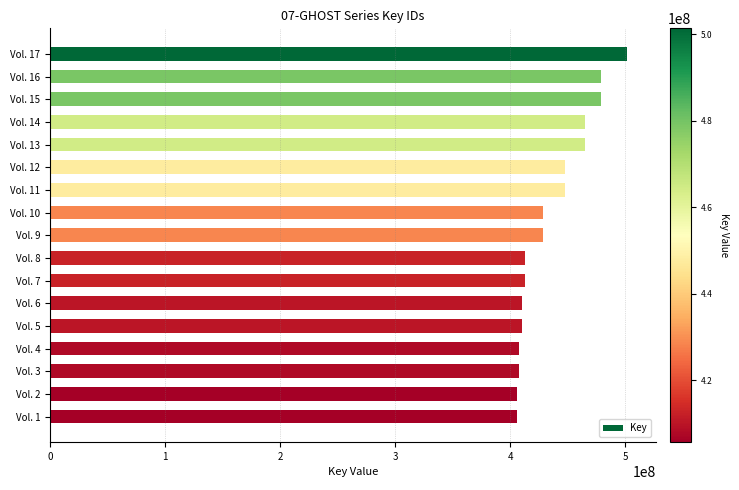

Which has a higher value, Vol. 4 or Vol. 9?

Vol. 9